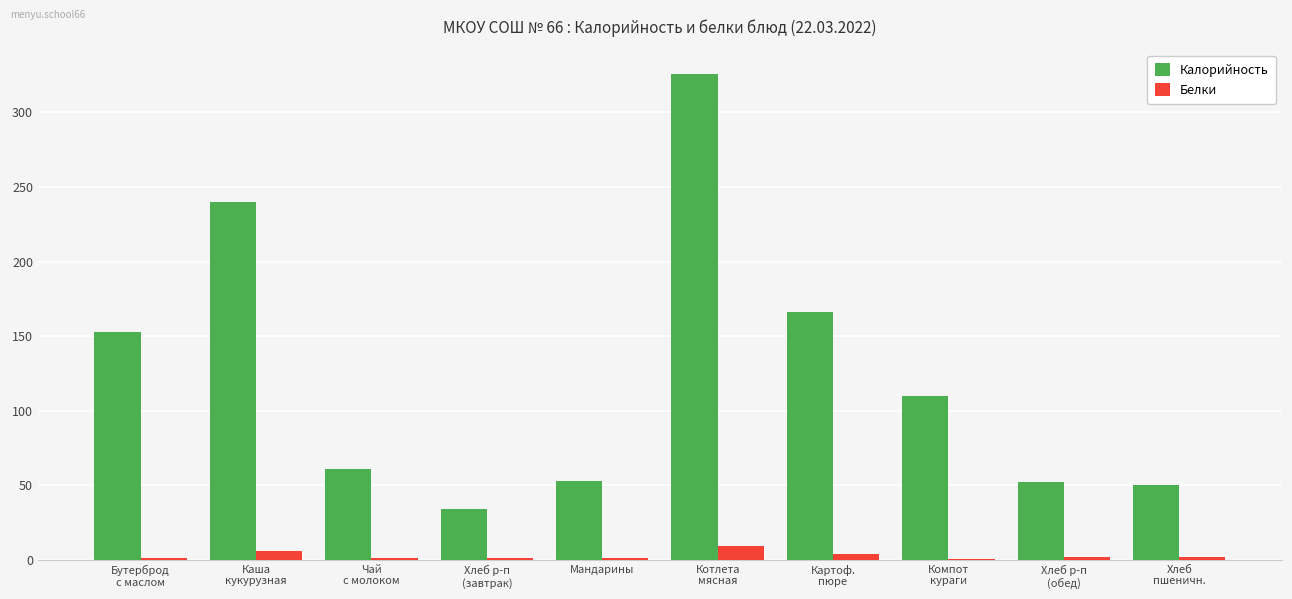

What is the greatest value displayed?

326.0